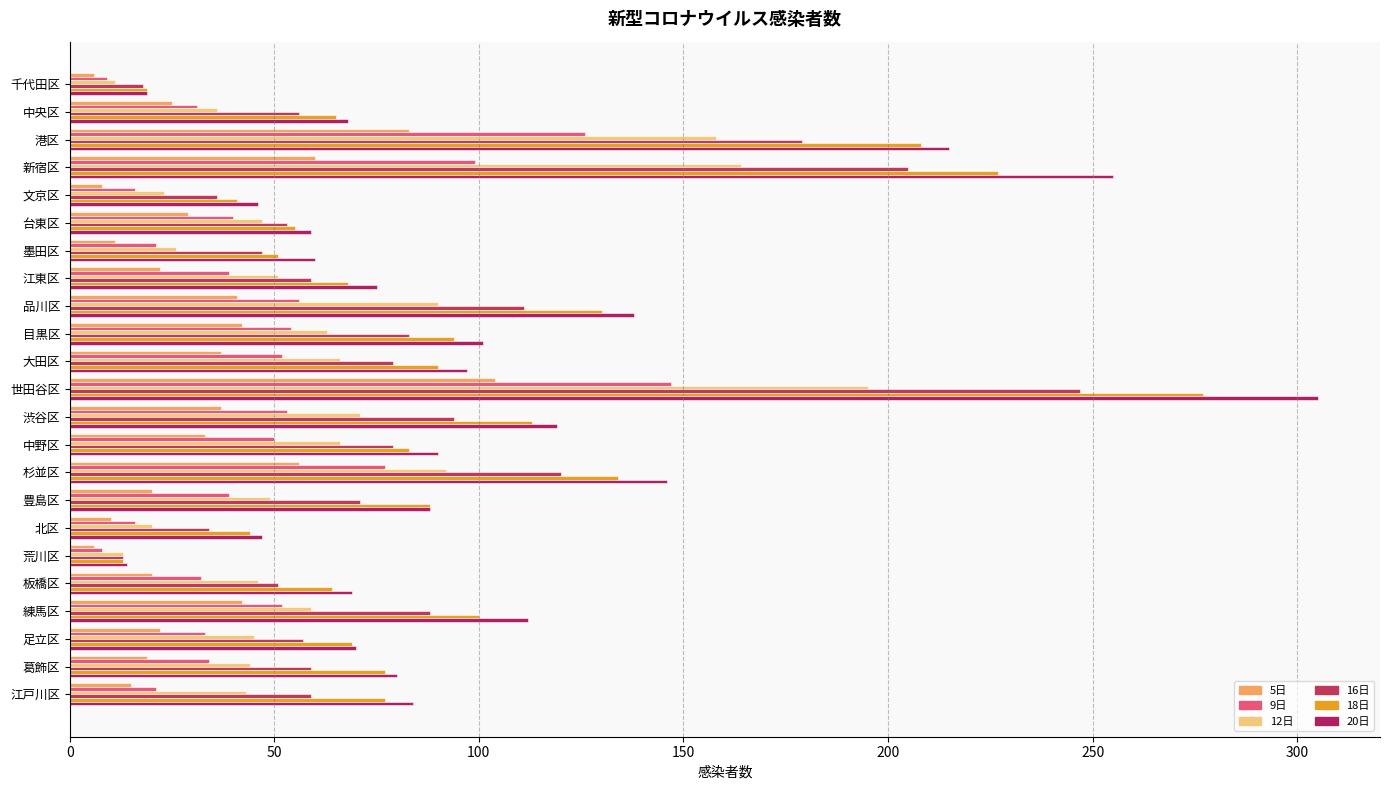

What are all the series names shown in the legend?

5日, 9日, 12日, 16日, 18日, 20日